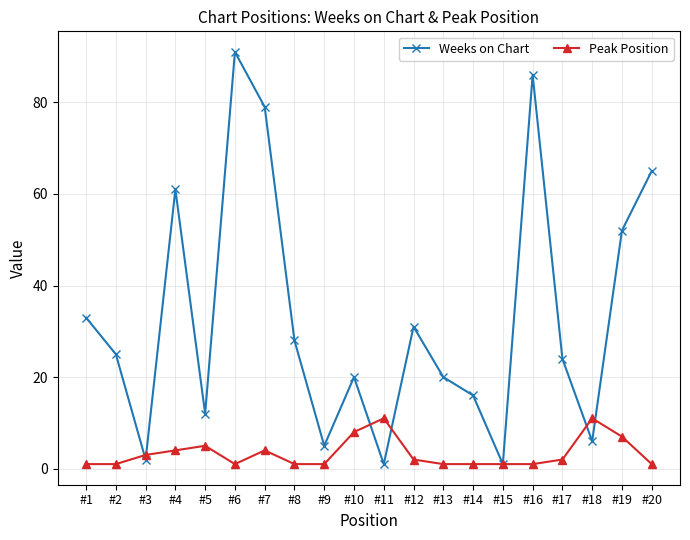

List the series in order of their peak value, highest first.

Weeks on Chart, Peak Position